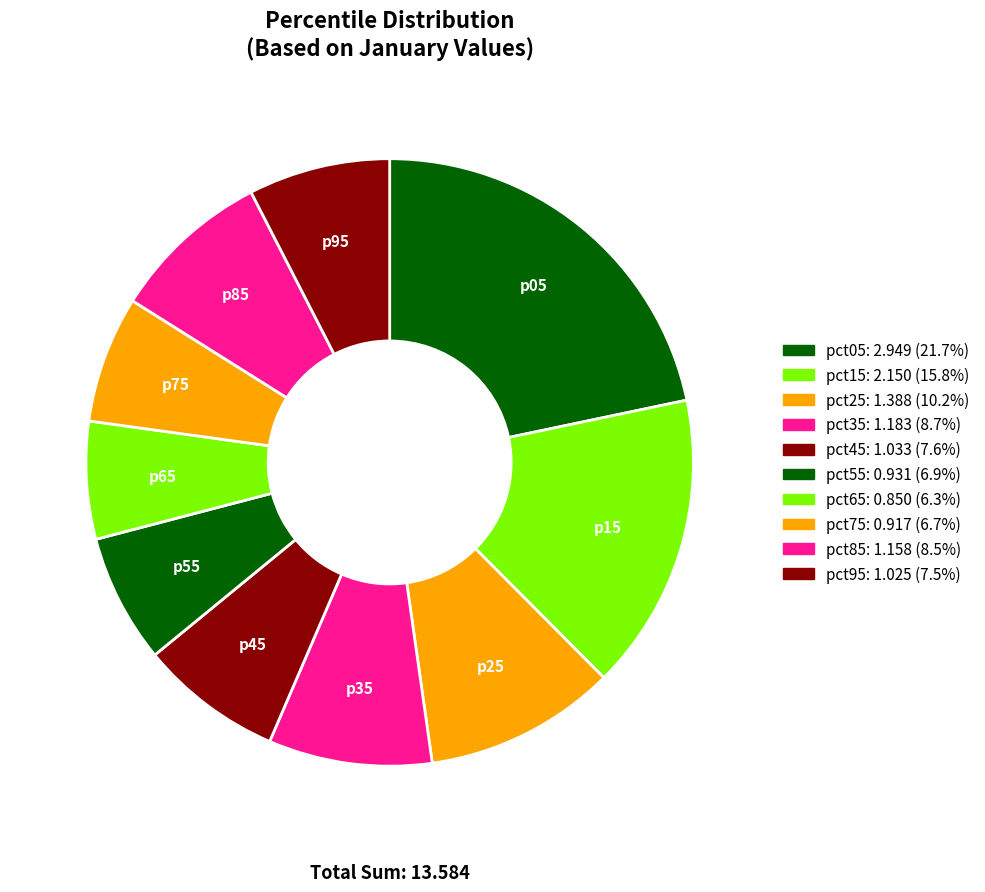

To the nearest percent, what is the difference between the largest and smallest slice percentages?

15%